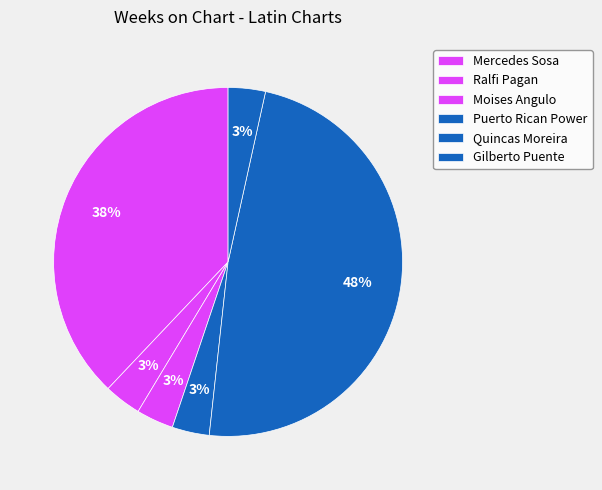

What is the total percentage of Puerto Rican Power and Gilberto Puente?

6.9%